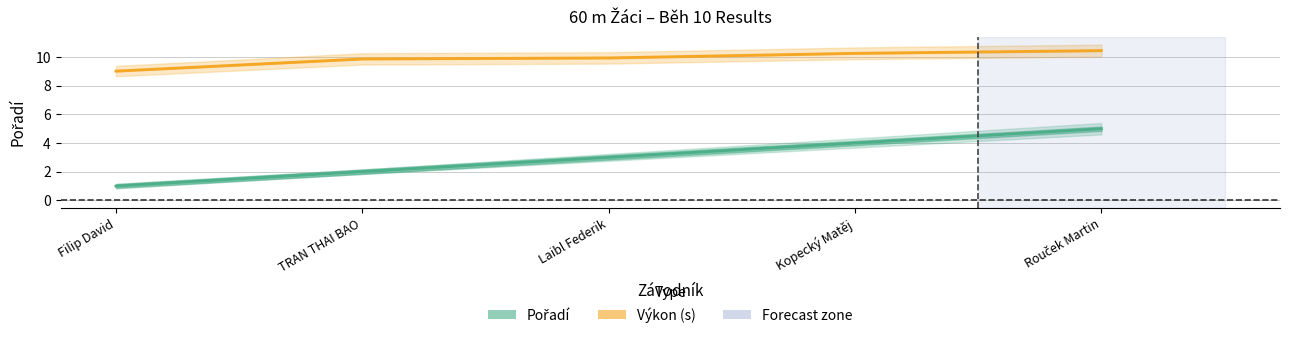

At how many categories does at least one series exceed 2?

5